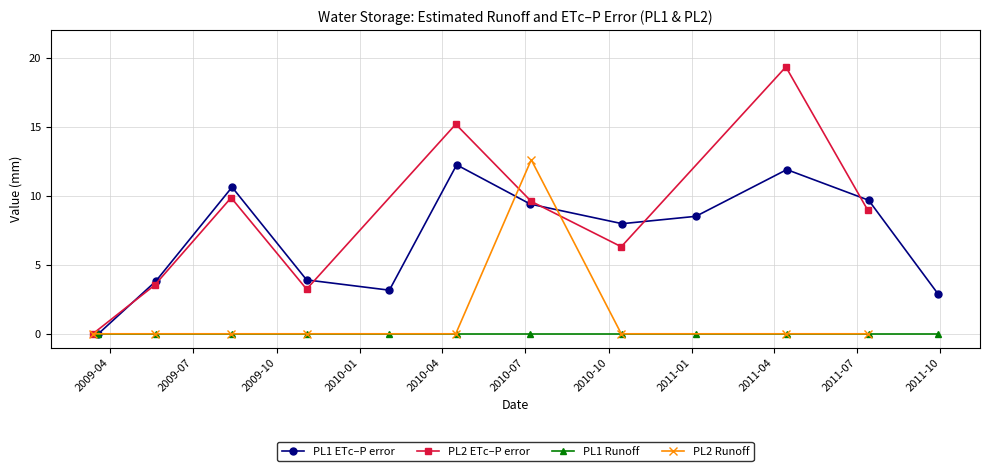

Is this an area chart (filled region under the line)?

No